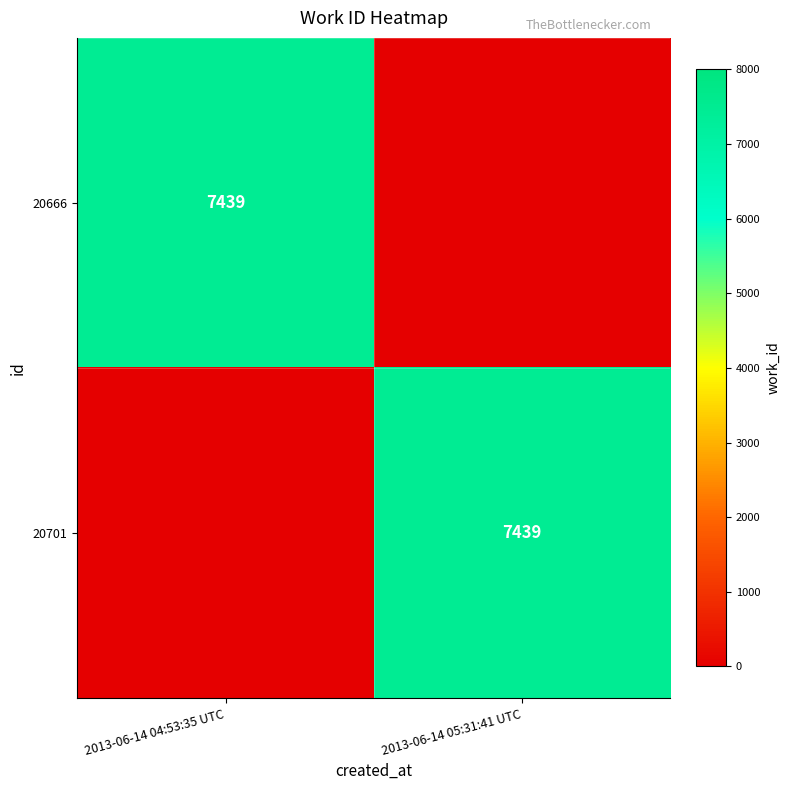

Count the number of categories in the chart.

2